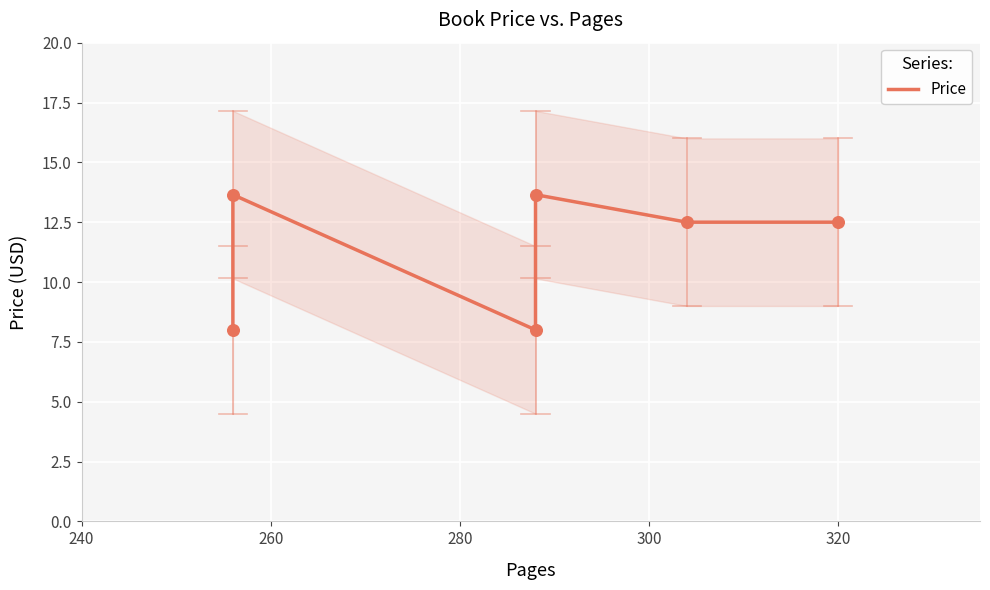

Which has a higher value, 320 or 300?

300